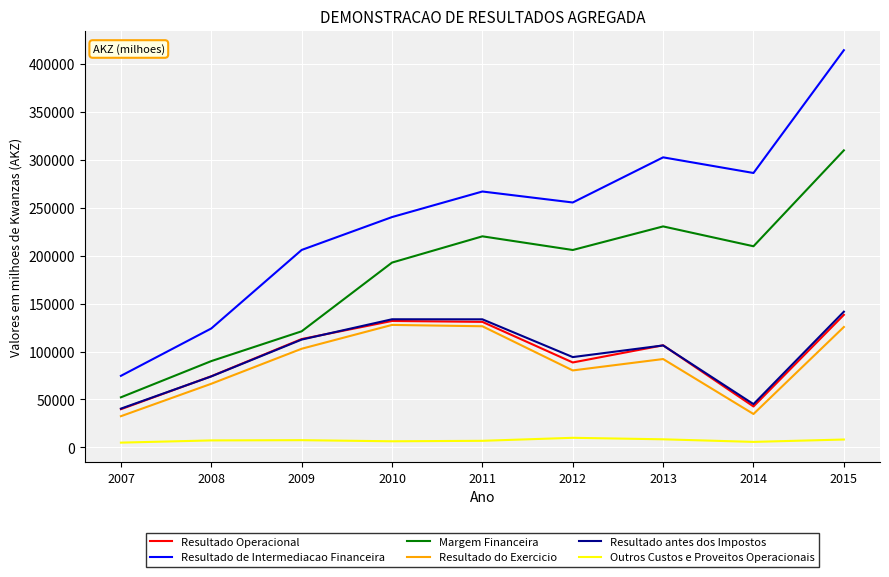

Is it true that Margem Financeira equals 89170.0 at 2007?

False